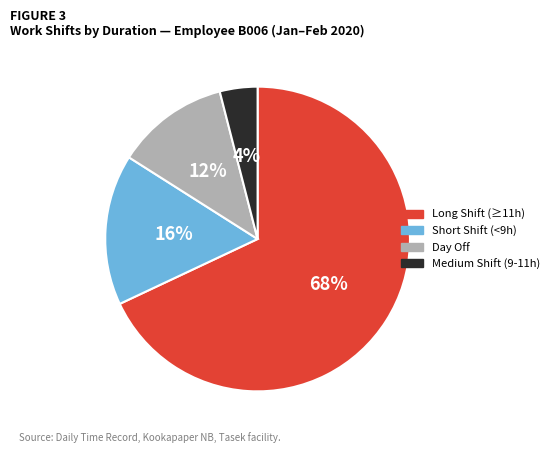

To the nearest percent, what is the average slice percentage?

25%